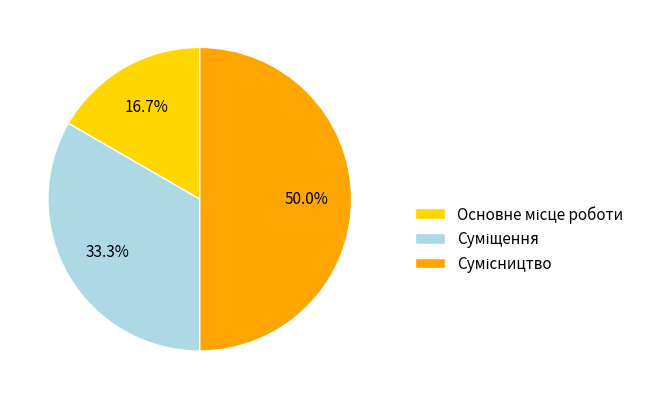

How much of the chart is everything except Суміщення?

66.7%